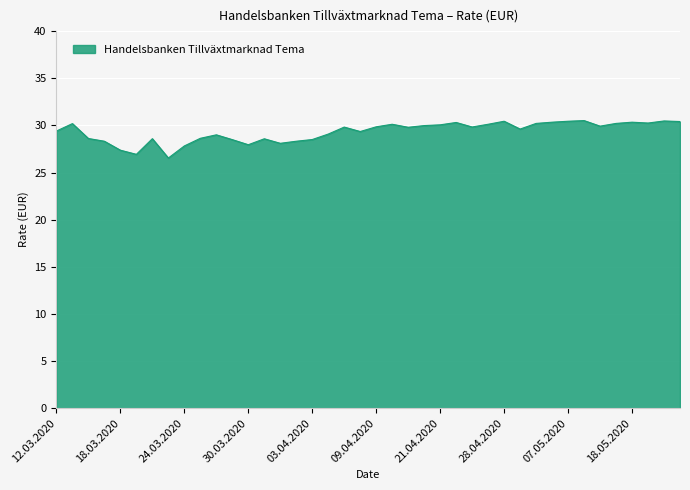

What is the maximum value shown in the chart?

30.5